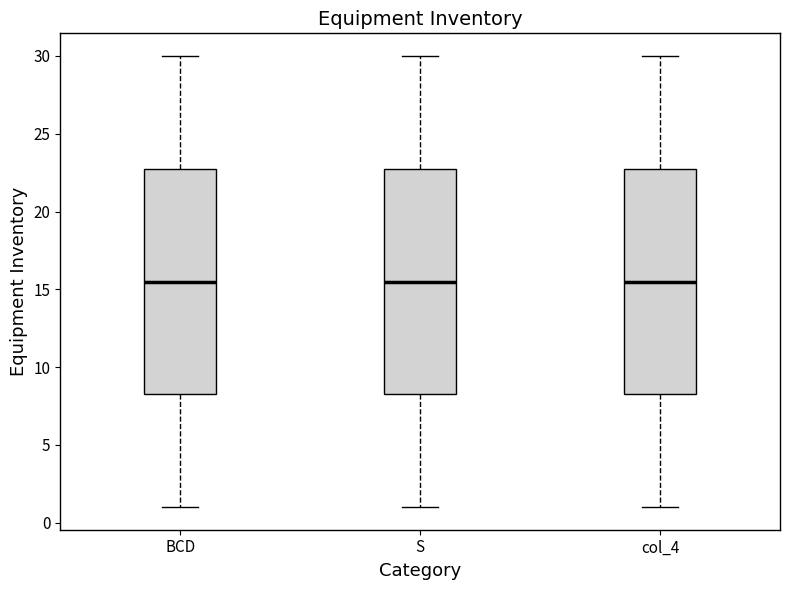

Reading left to right, transcribe this box plot: for each box, give where its median line is, the range the box spans, and where its two whiskers end, as read against the y-axis. The values are not printed on the chart, so give them approximately, as read against the axis.

BCD: median 15.5, box 8.5 to 23.0, whiskers 1.0 to 30.0
S: median 15.5, box 8.5 to 23.0, whiskers 1.0 to 30.0
col_4: median 15.5, box 8.5 to 23.0, whiskers 1.0 to 30.0